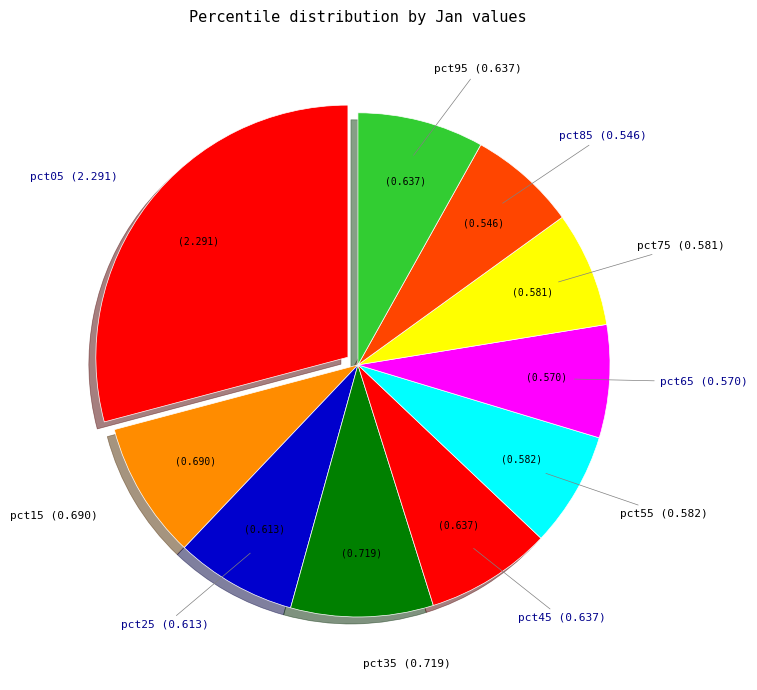

How many slices are in this pie chart?

10